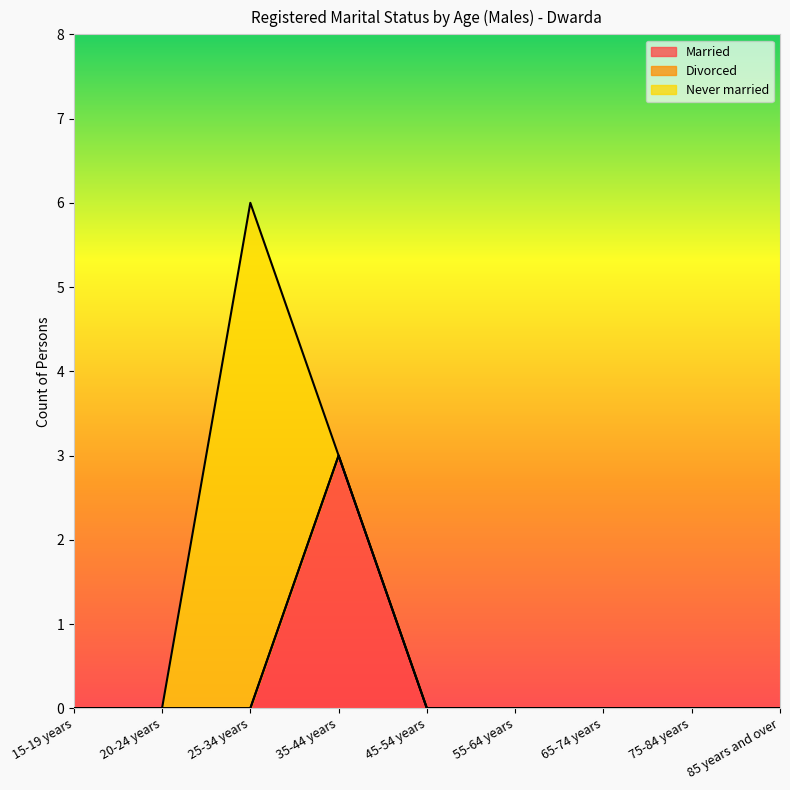

True or false: Married and Never married cross at least once.

True